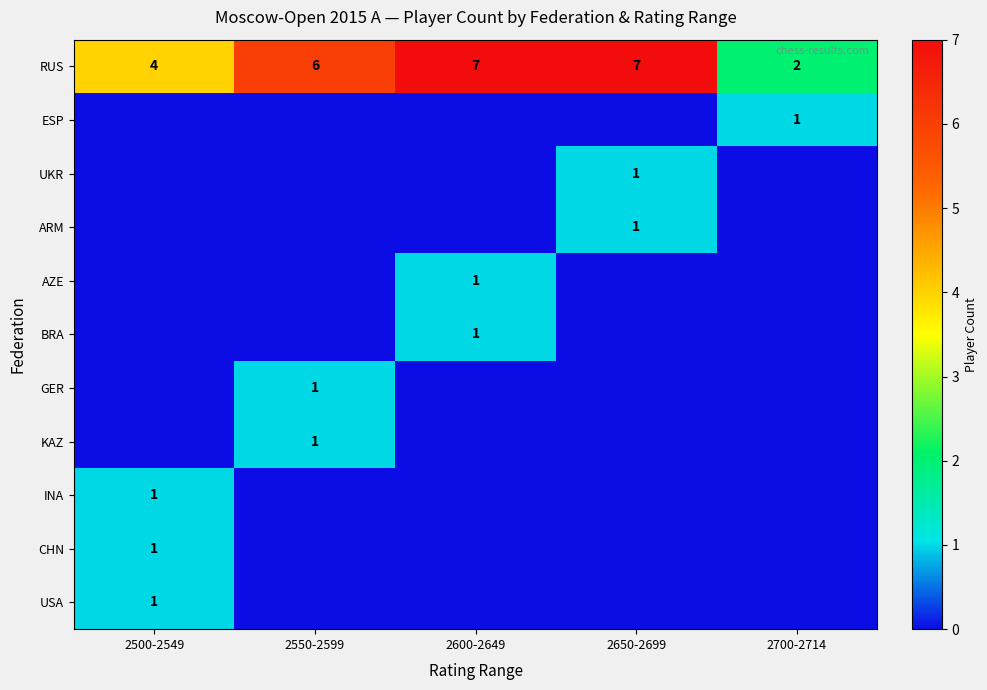

At which category is the sum across all series the highest?

2600-2649